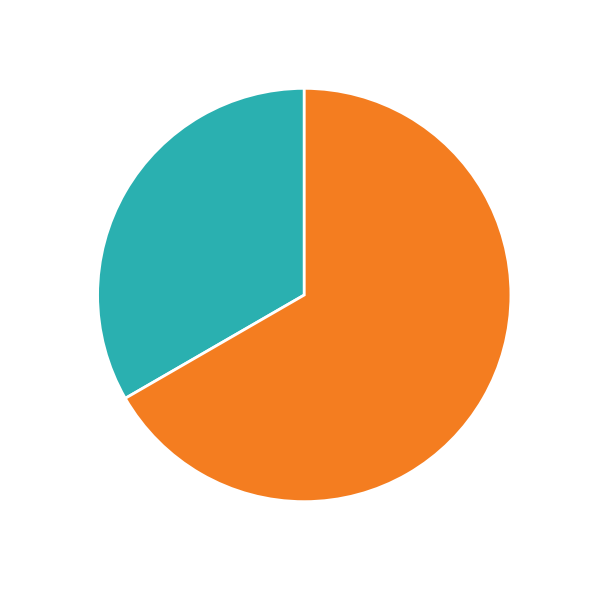

Does any single category account for the majority?

Yes